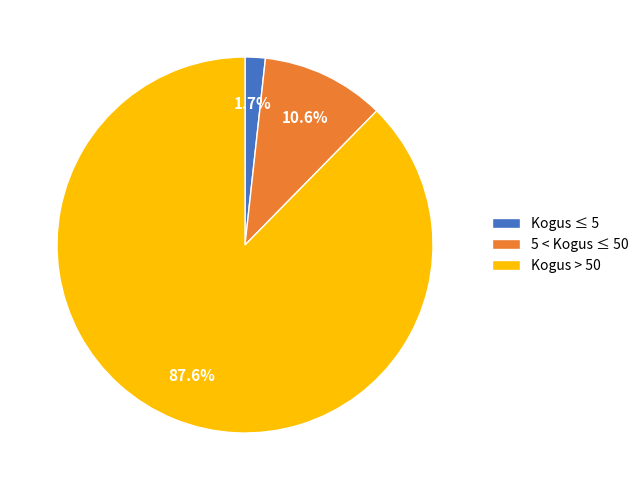

Which has a higher value, 5 < Kogus ≤ 50 or Kogus ≤ 5?

5 < Kogus ≤ 50